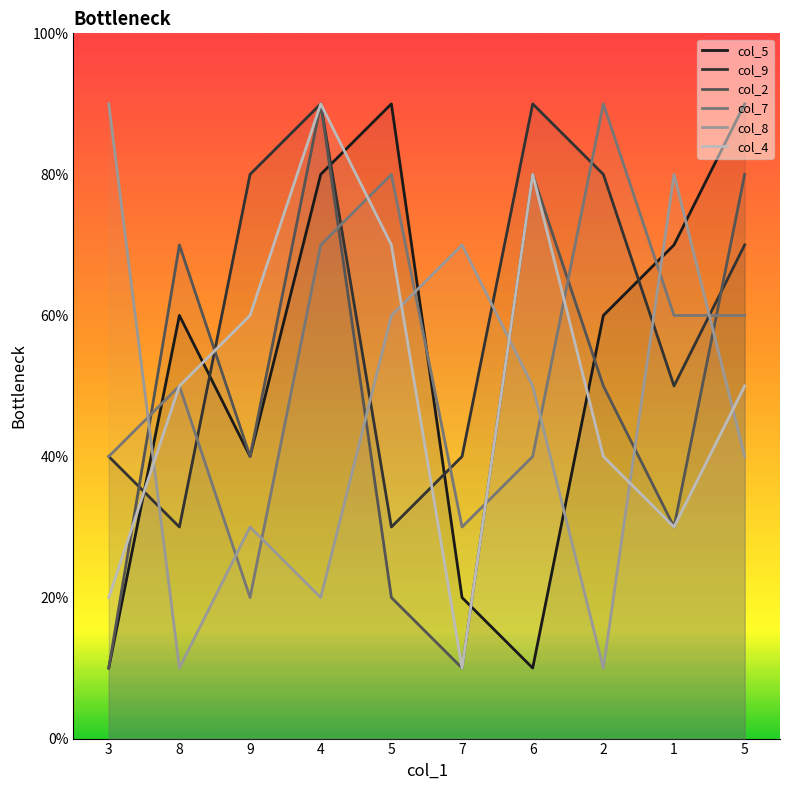

What is the difference between the maximum and minimum values in the col_9 series?

6